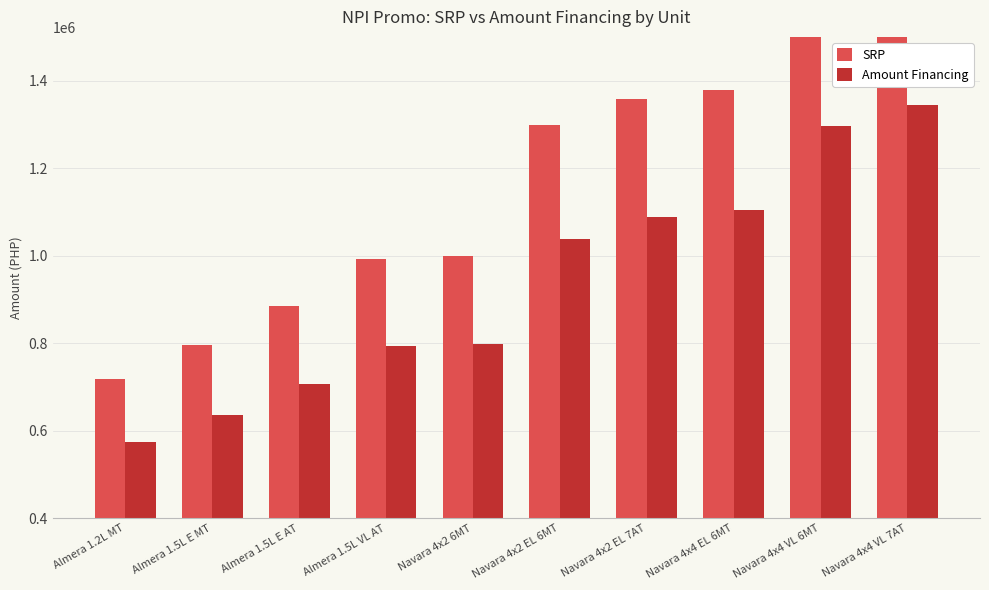

Between Navara 4x2 EL 6MT and Almera 1.5L VL AT, which is larger?

Navara 4x2 EL 6MT